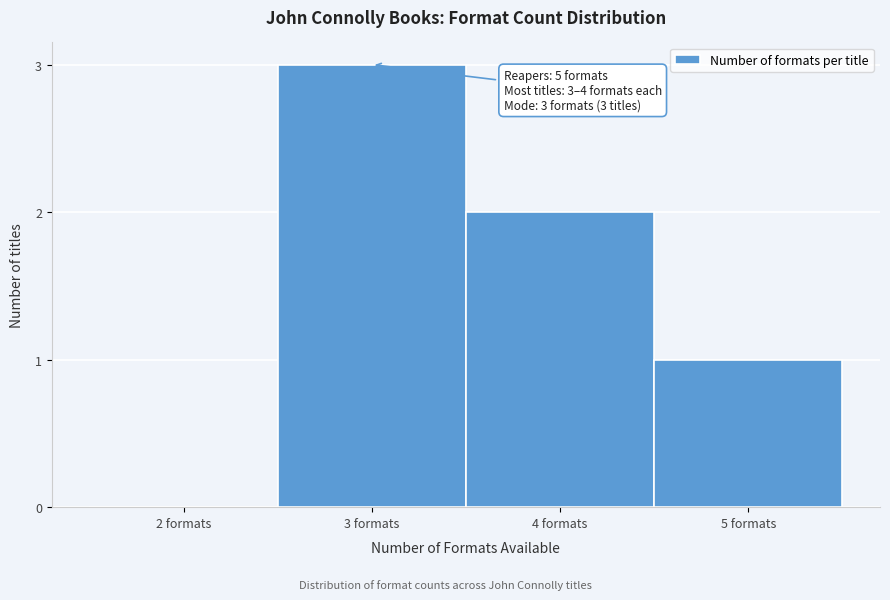

Reading left to right, list all the values displayed in this chart.

2 formats=0	3 formats=3	4 formats=2	5 formats=1